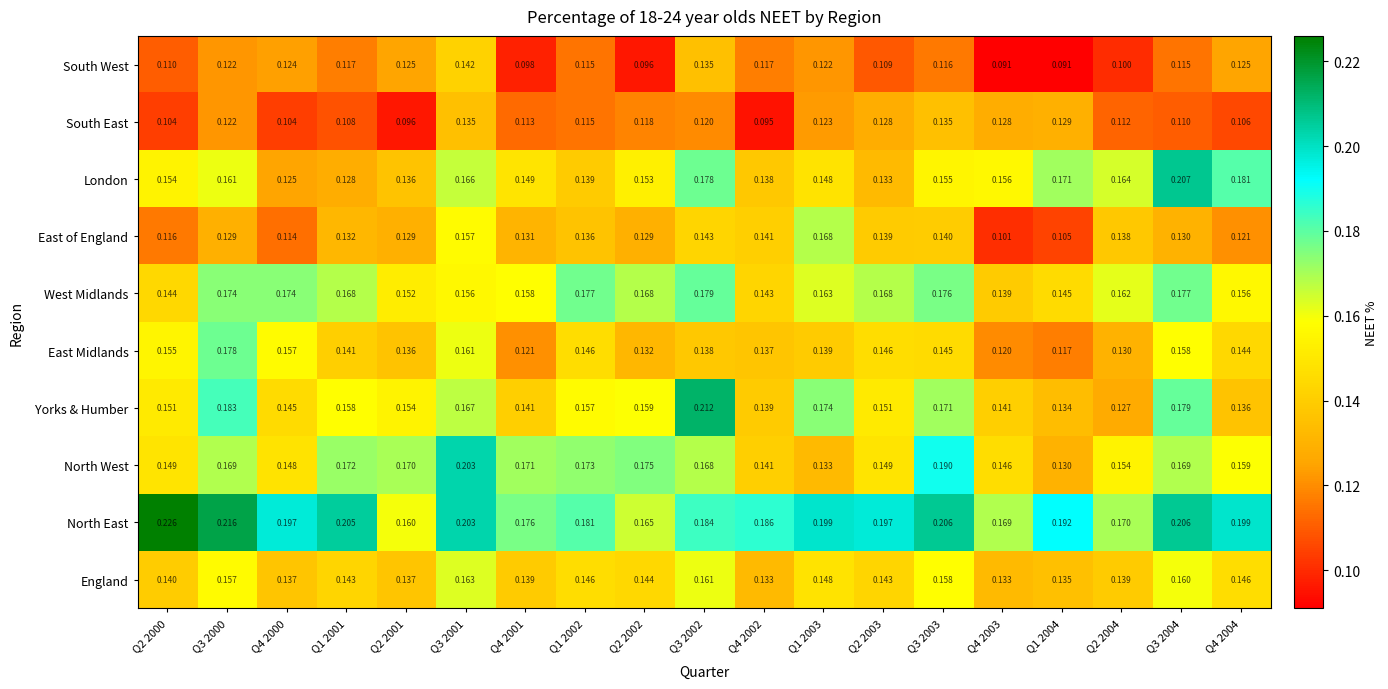

Which series has the widest spread of values?

Yorks & Humber